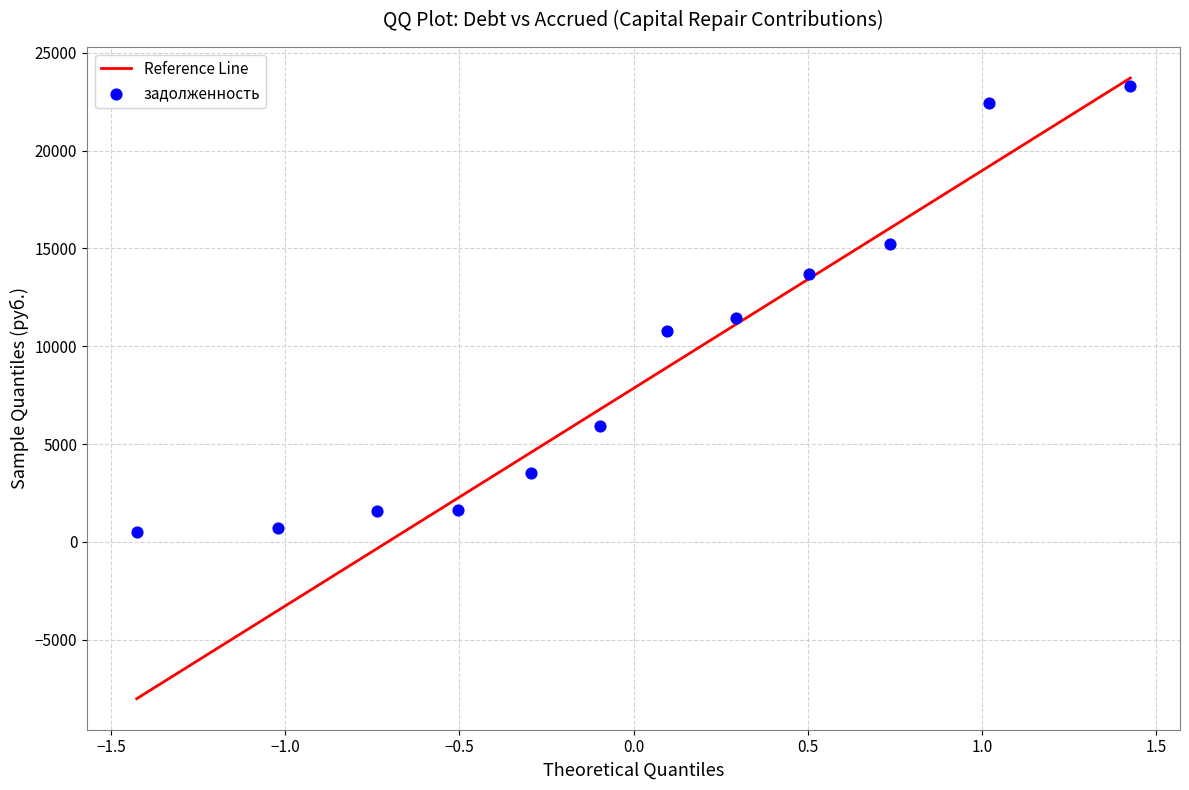

What is the range of Y values (max minus min)?

22783.4